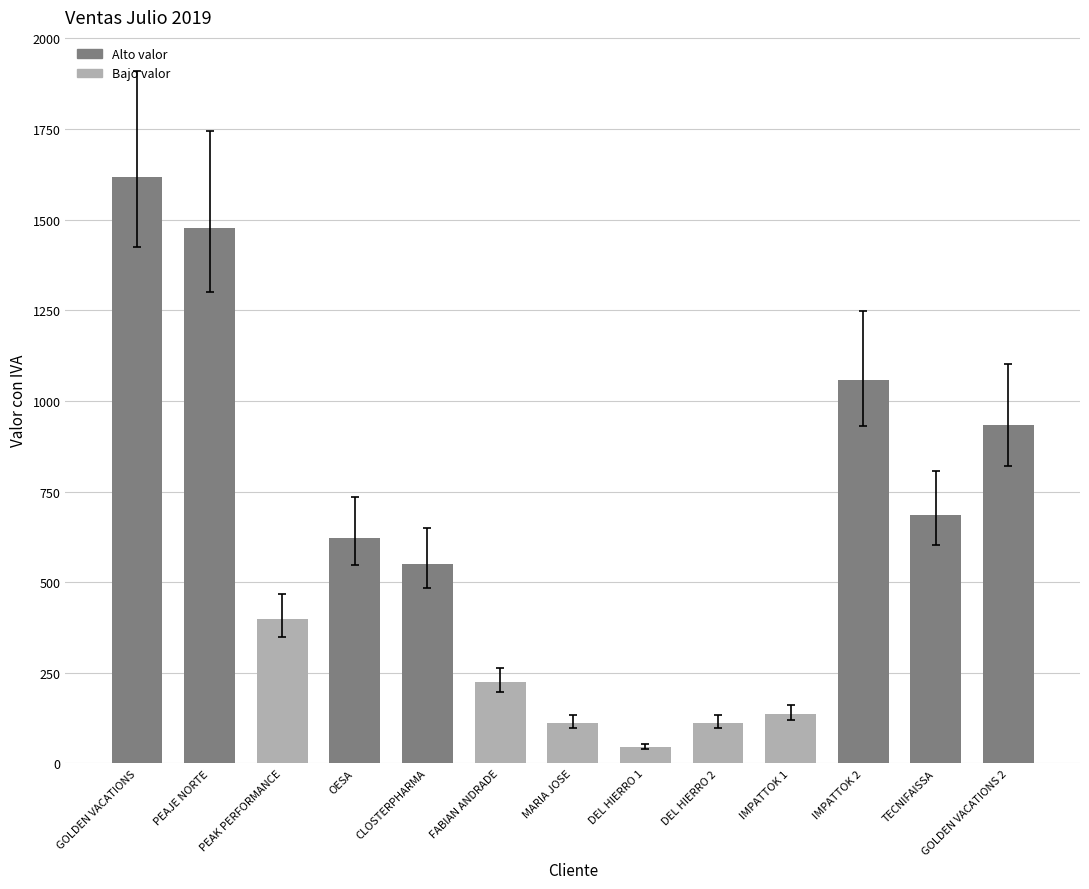

Reading left to right, transcribe all the data shown in this chart.

1617.8	1478.4	397.0	622.2	551.0	224.0	112.0	44.8	112.0	136.9	1057.8	684.4	933.3